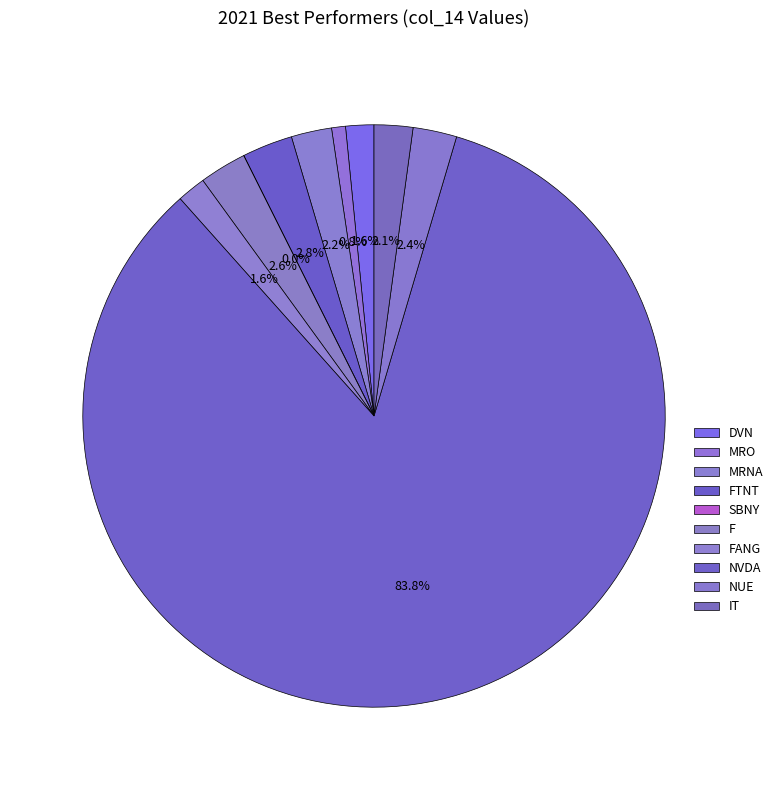

The FANG slice represents 2% of the pie. True or false?

True